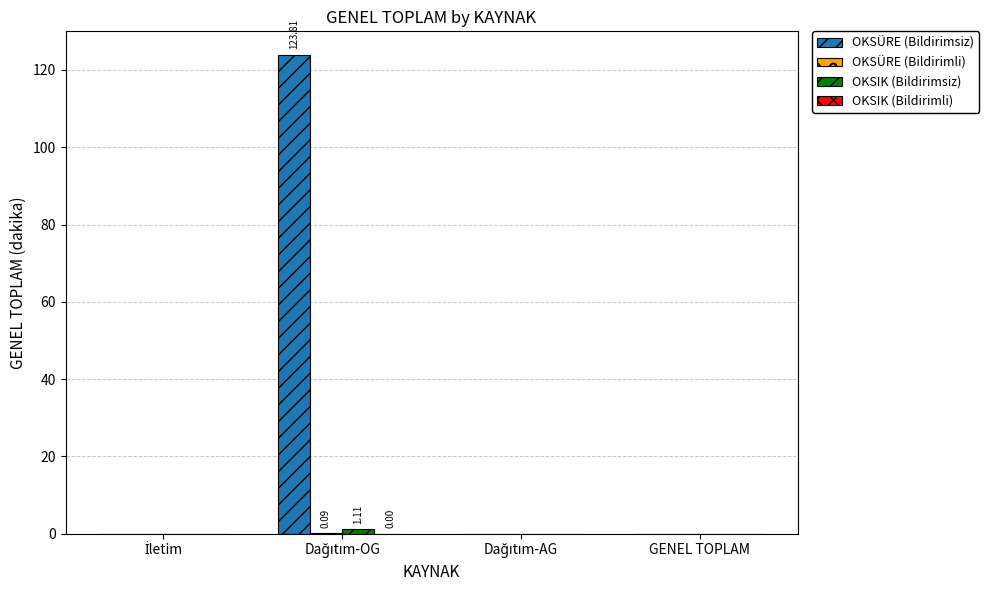

Reading left to right, list all the values displayed in this chart.

OKSÜRE (Bildirimsiz): İletim=0.0	Dağıtım-OG=123.8	Dağıtım-AG=0.0	GENEL TOPLAM=0.0
OKSÜRE (Bildirimli): İletim=0.0	Dağıtım-OG=0.1	Dağıtım-AG=0.0	GENEL TOPLAM=0.0
OKSIK (Bildirimsiz): İletim=0.0	Dağıtım-OG=1.1	Dağıtım-AG=0.0	GENEL TOPLAM=0.0
OKSIK (Bildirimli): İletim=0.0	Dağıtım-OG=0.0	Dağıtım-AG=0.0	GENEL TOPLAM=0.0